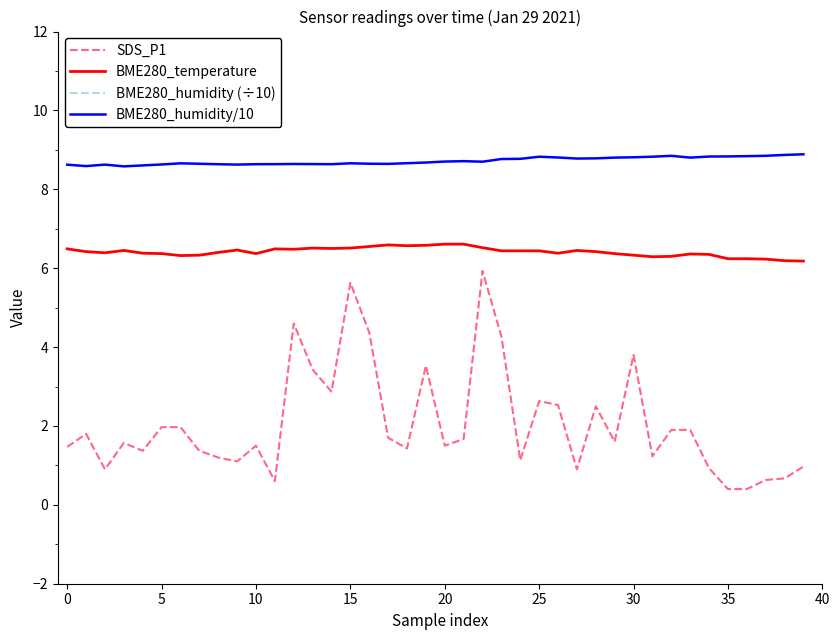

What is the label of the 23rd point from the left?

22